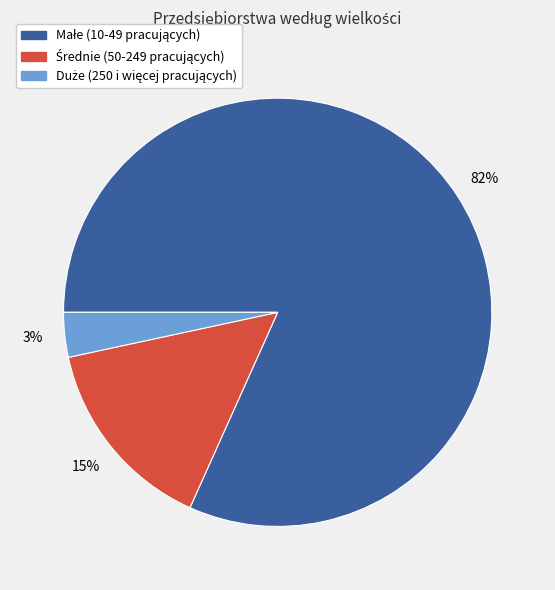

To the nearest percent, what is the average slice percentage?

33%